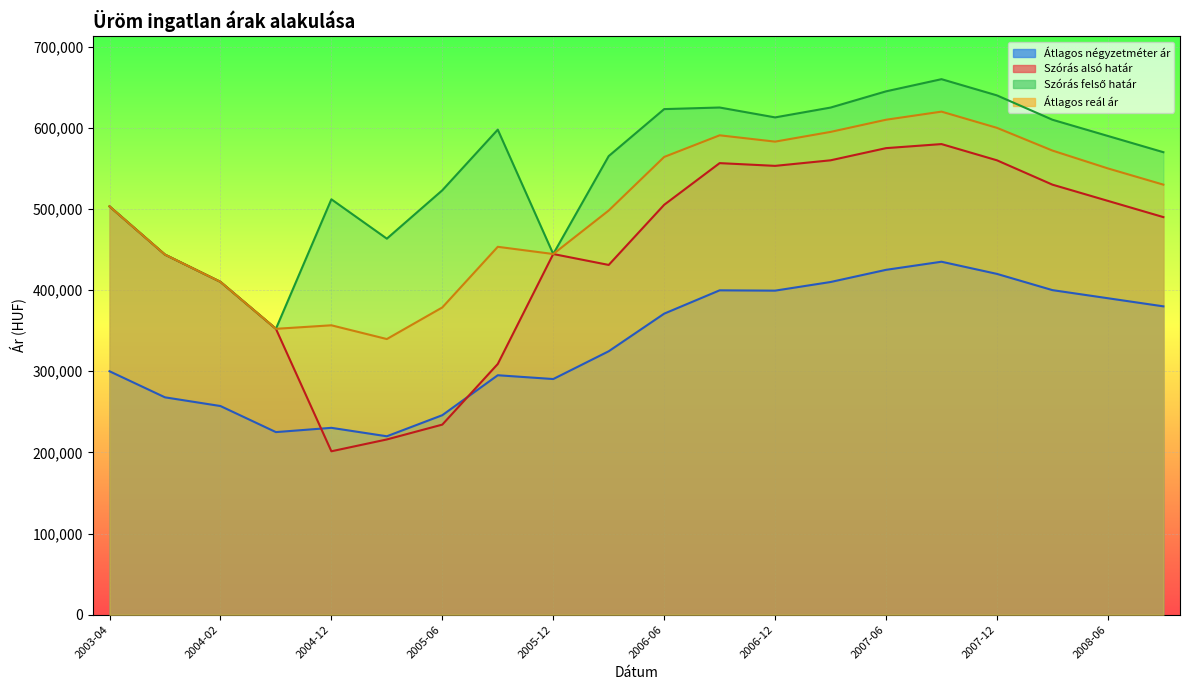

Between 2003-07 and 2006-12, which series saw the biggest shift?

Szórás felső határ